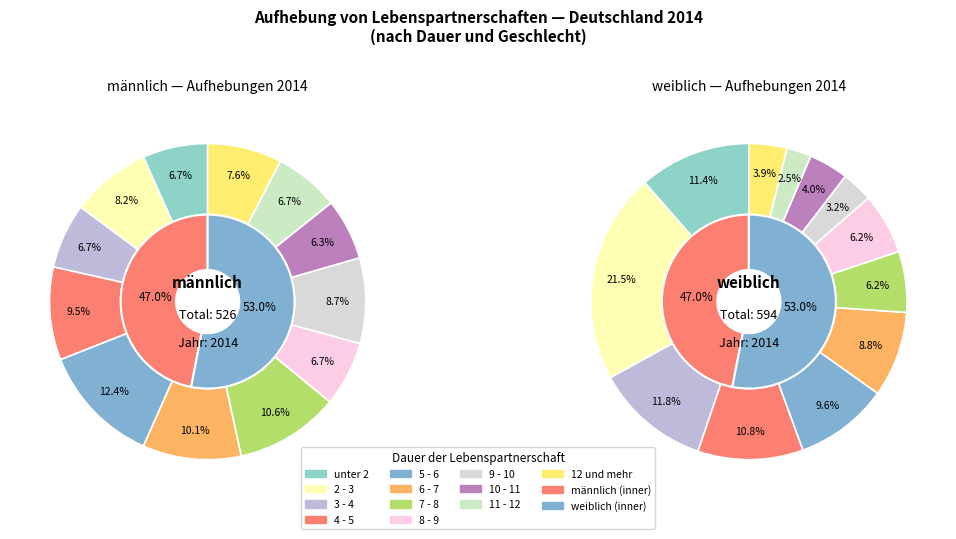

Count the number of slices in the pie.

13